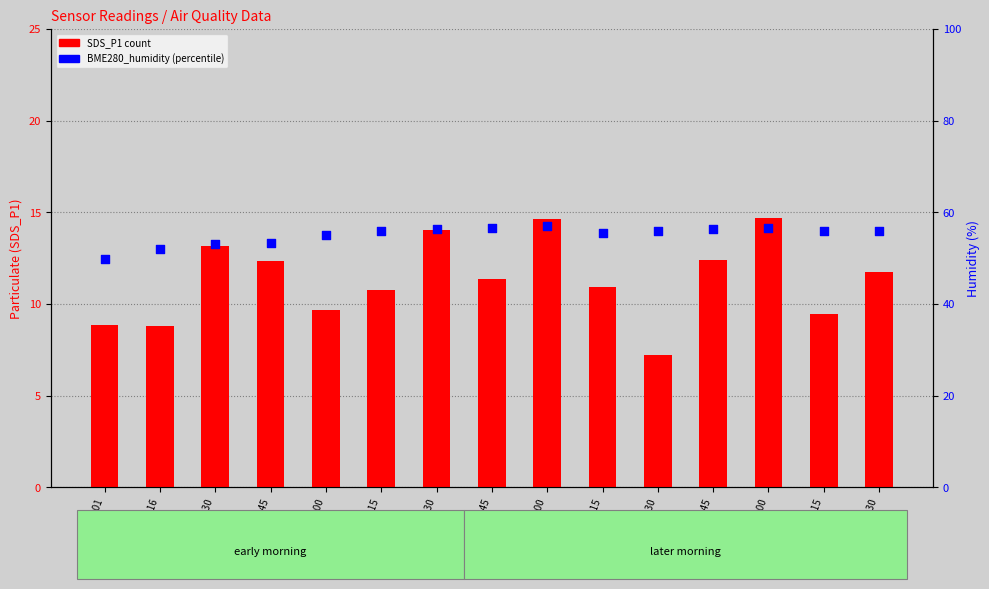

Is the value of BME280_humidity at 00:30 greater than the value of SDS_P1 at 00:01?

Yes